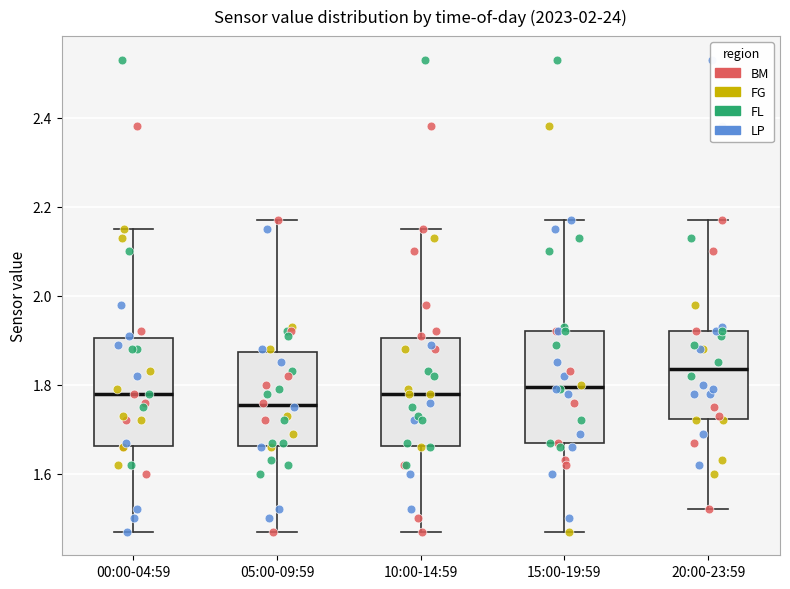

Where does the median line of the box for 00:00-04:59 sit on the y-axis? The values are not printed on the chart, so give them approximately, as read against the axis.

1.78